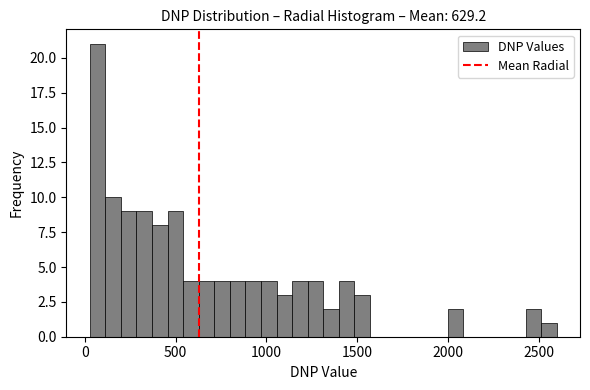

Read against the x-axis, roughly where is the centre of the tallest bar?

50